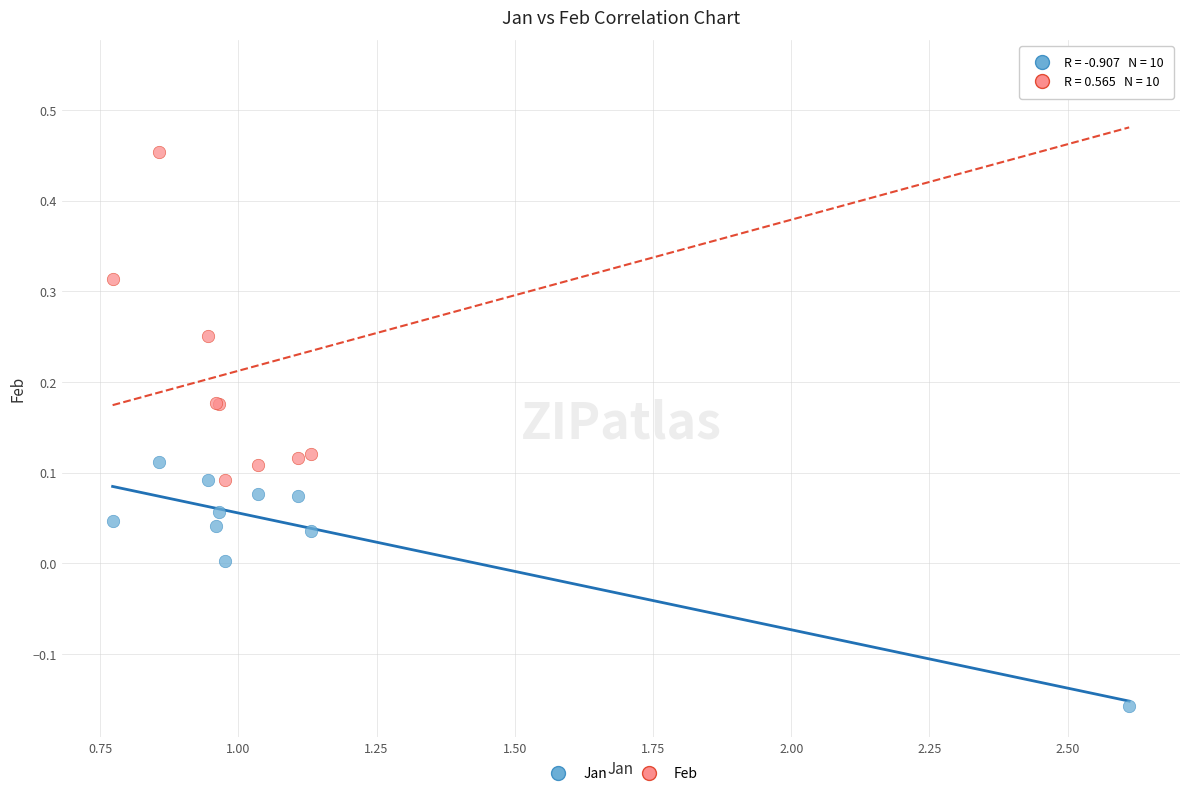

Which series contains the lowest Y value?

Jan